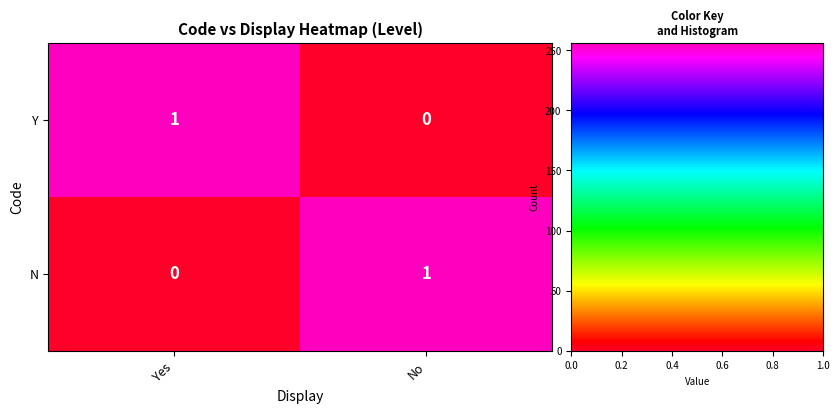

What is the greatest value displayed?

1